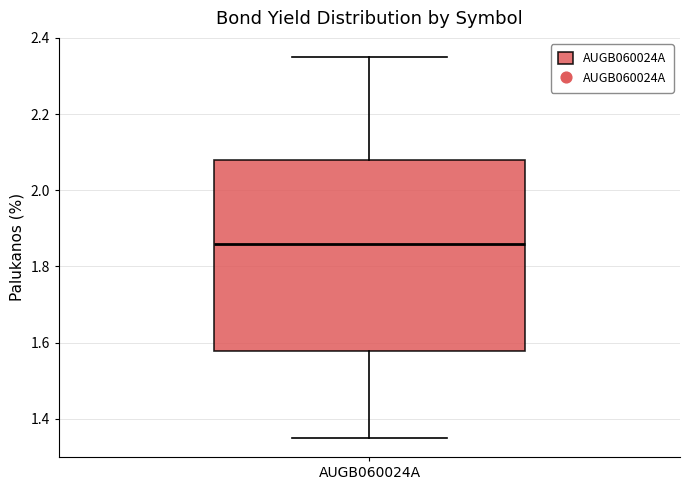

Read this box plot against the y-axis: the position of the median line, the range covered by the box, and the ends of both whiskers. The values are not printed on the chart, so give them approximately, as read against the axis.

median 1.86, box 1.58 to 2.08, whiskers 1.36 to 2.36